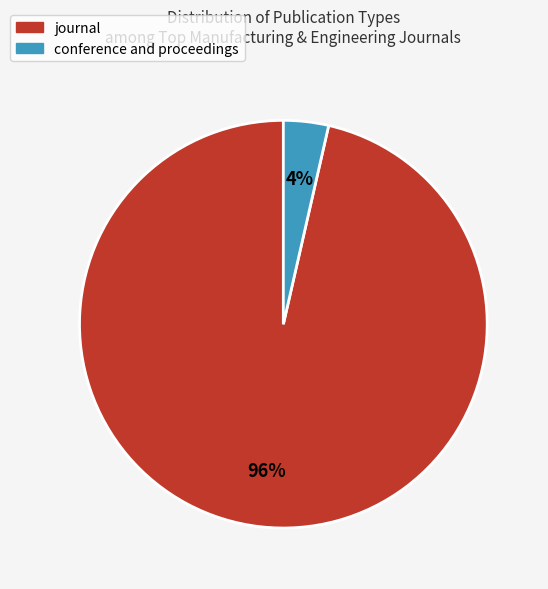

How many slices are in this pie chart?

2